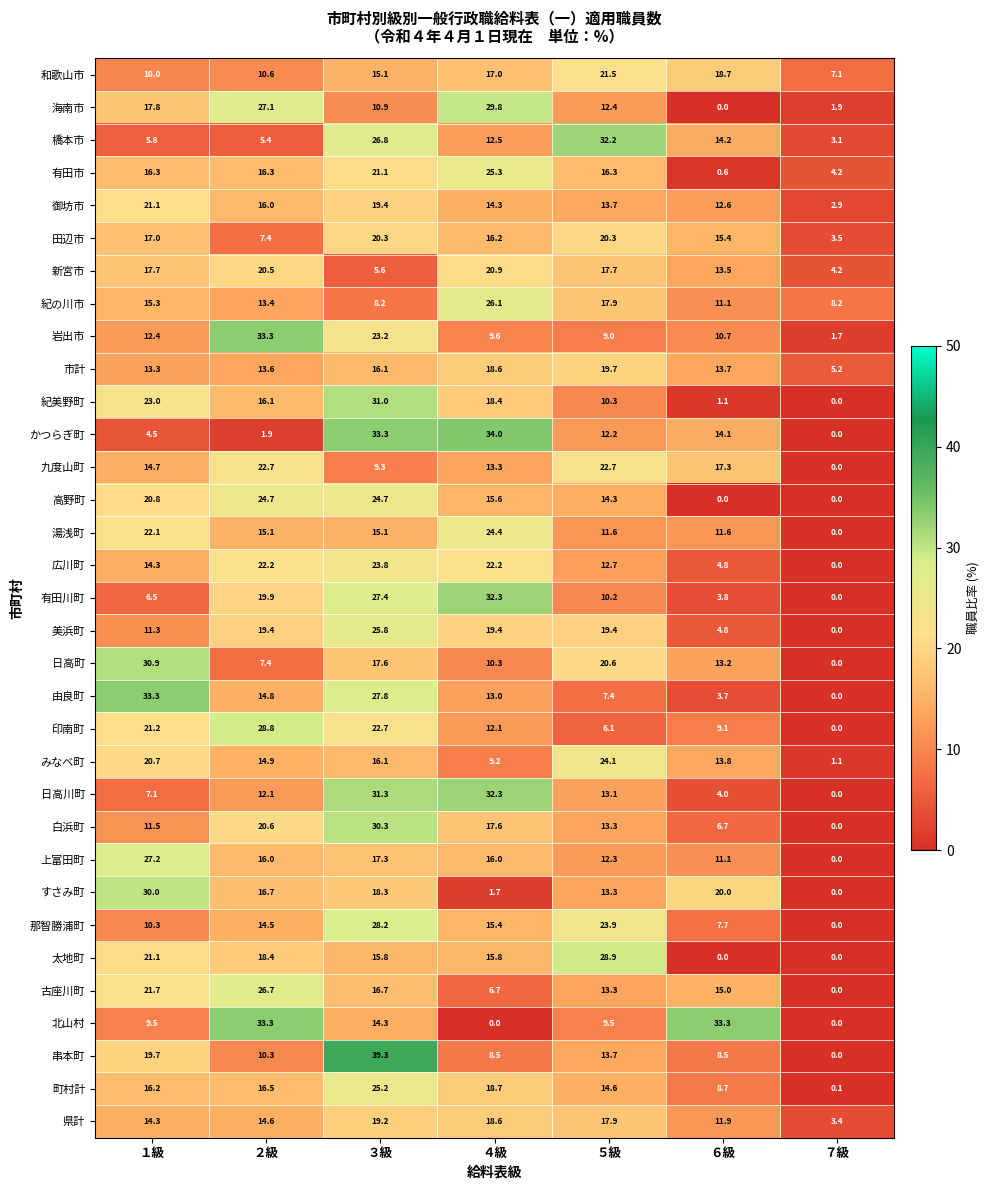

Is it true that 県計 equals 19.2 at ３級?

True